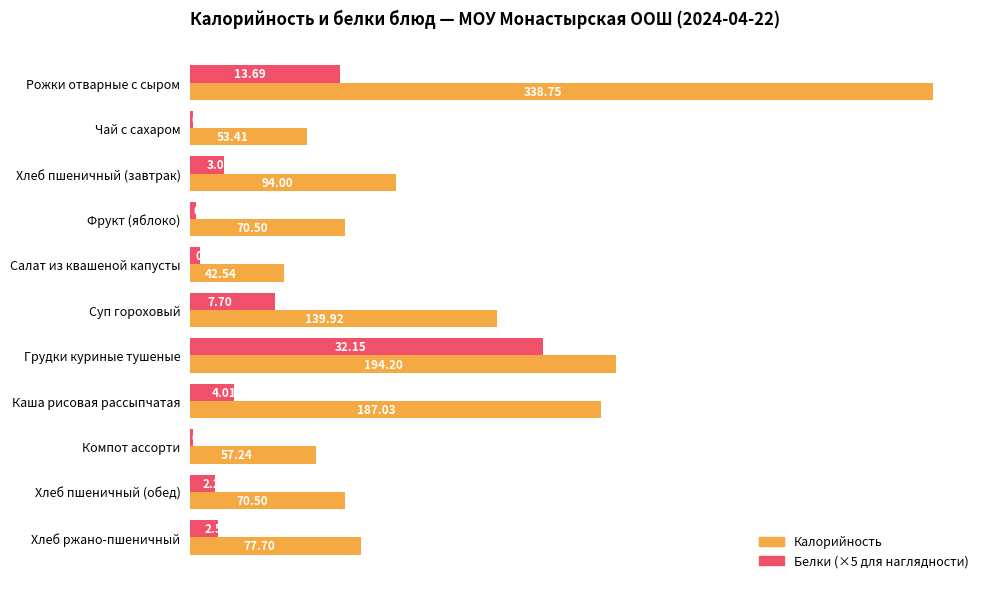

At which category is the sum across all series the highest?

Рожки отварные с сыром